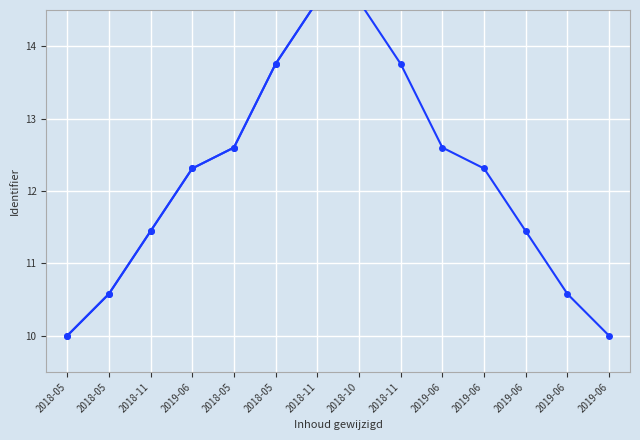

True or false: Identifier and Identifier (sorted) intersect in this chart.

False